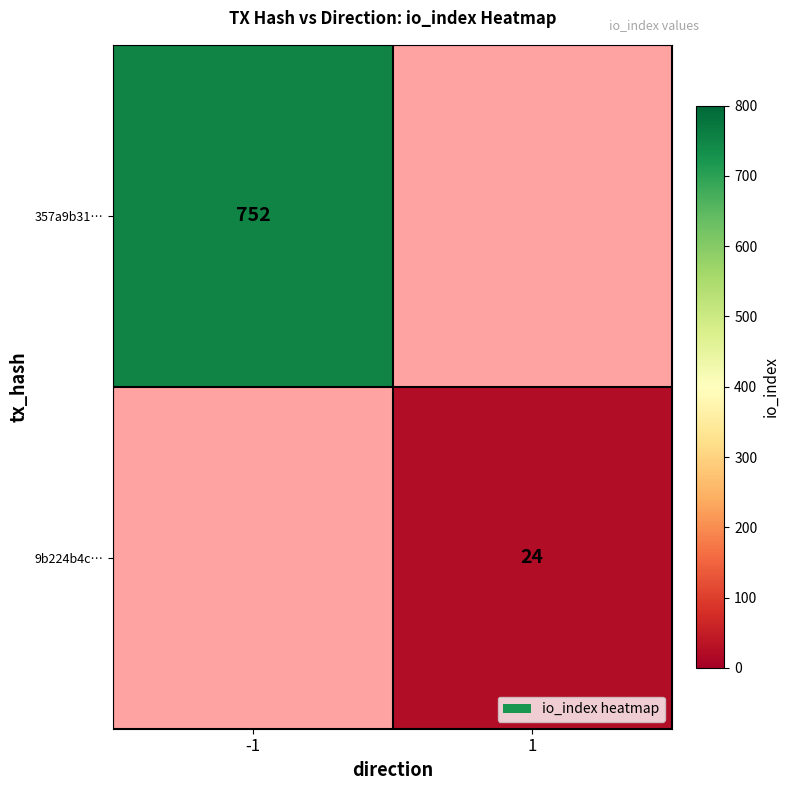

Is it true that 357a9b31… equals 752 at -1?

True